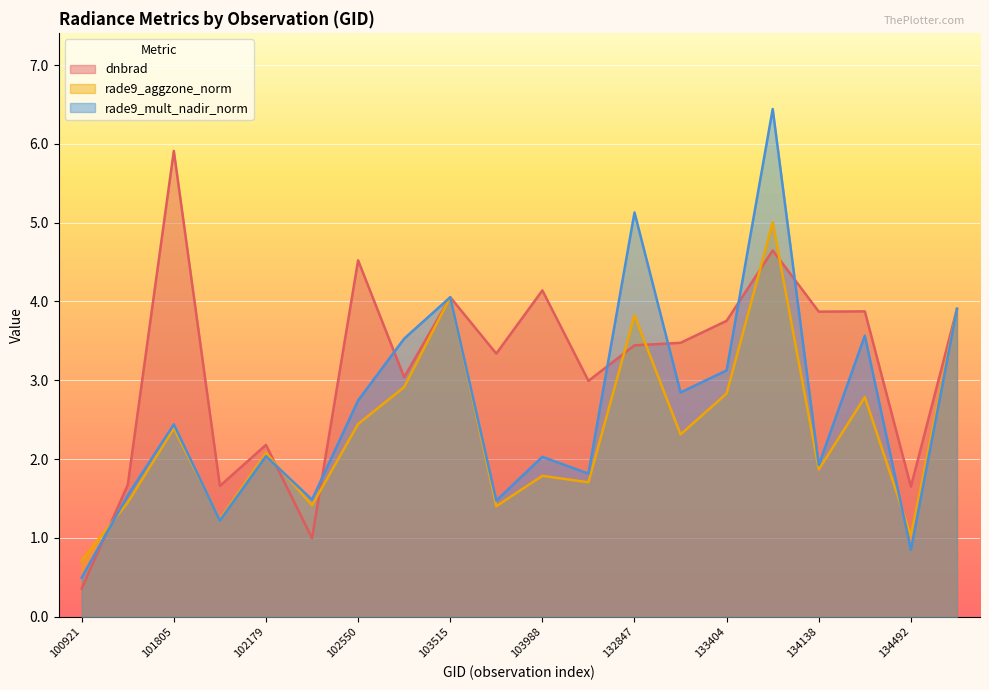

At which category is the sum across all series the highest?

133762